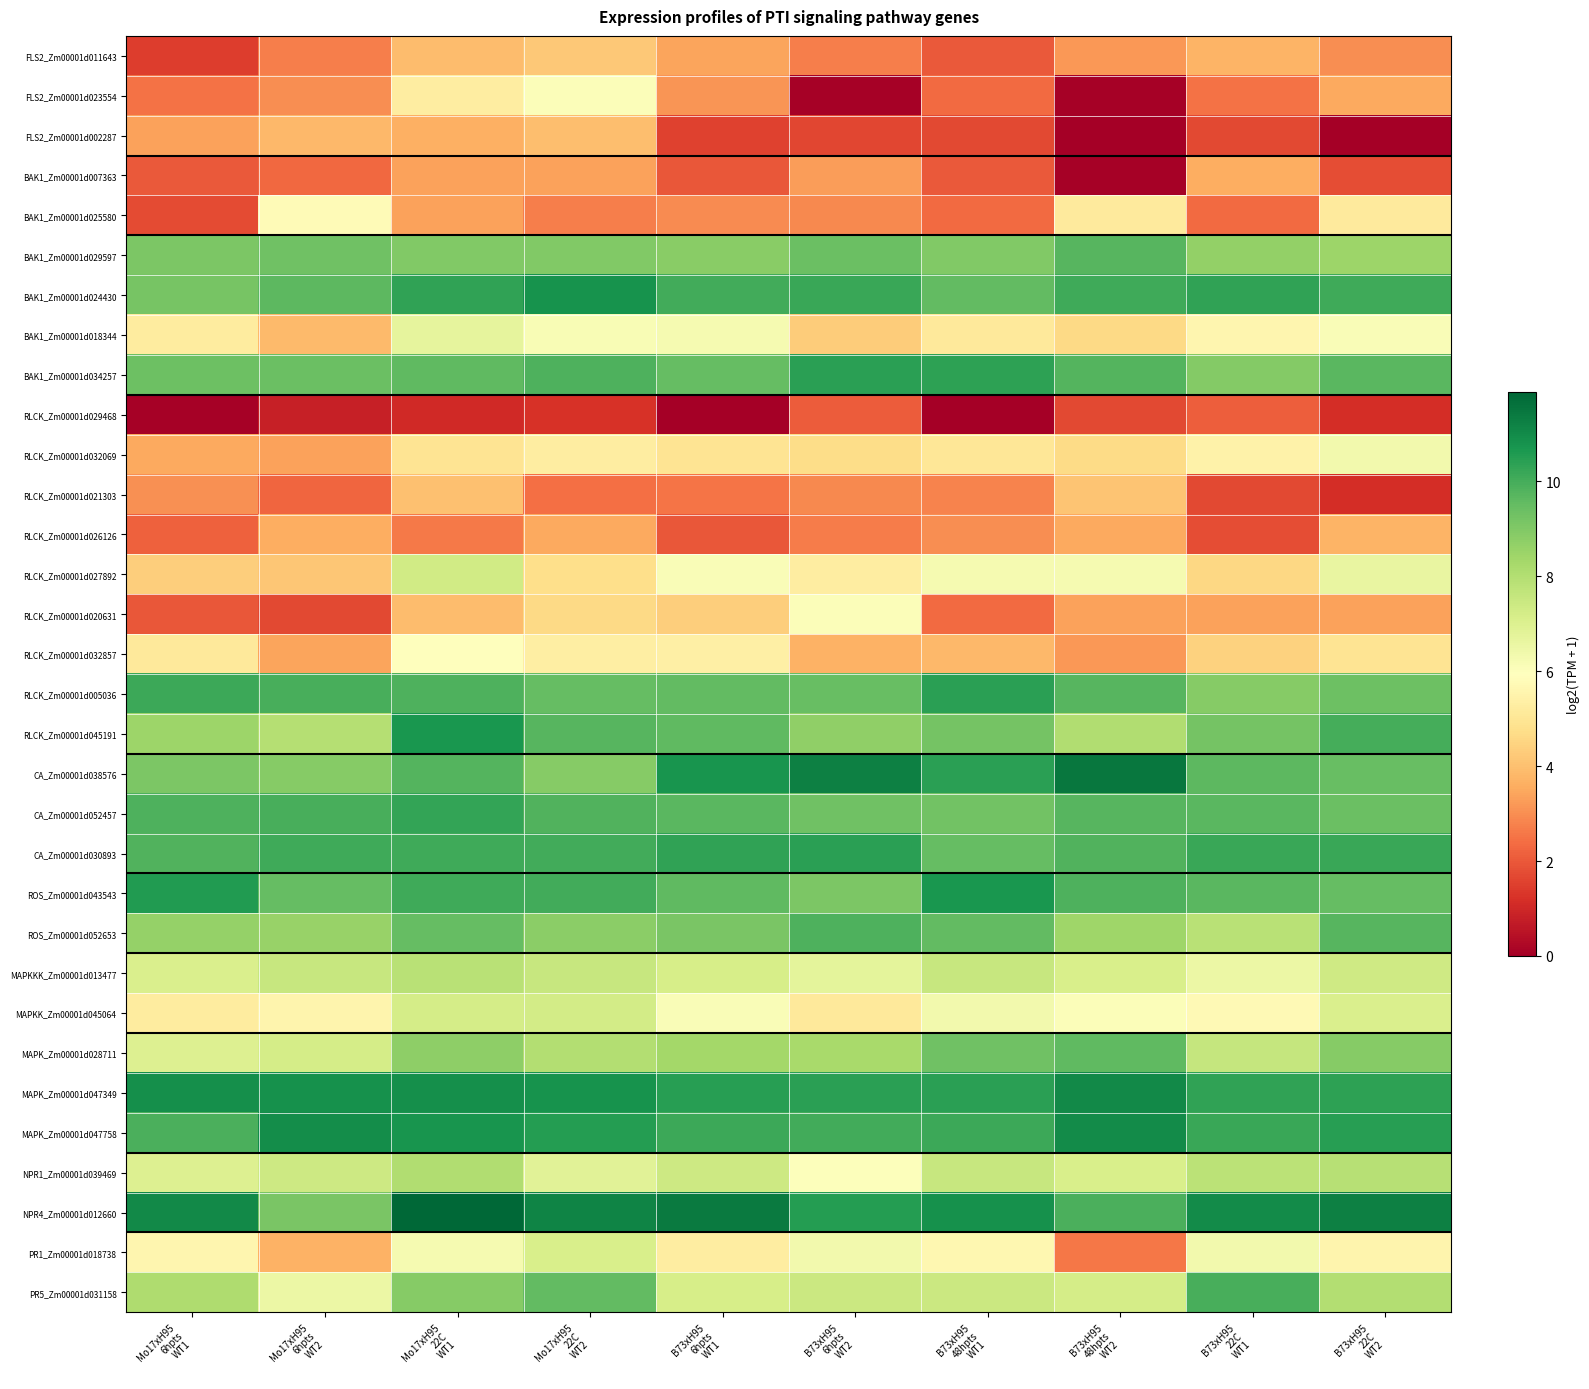

How many data points does each series have?

10